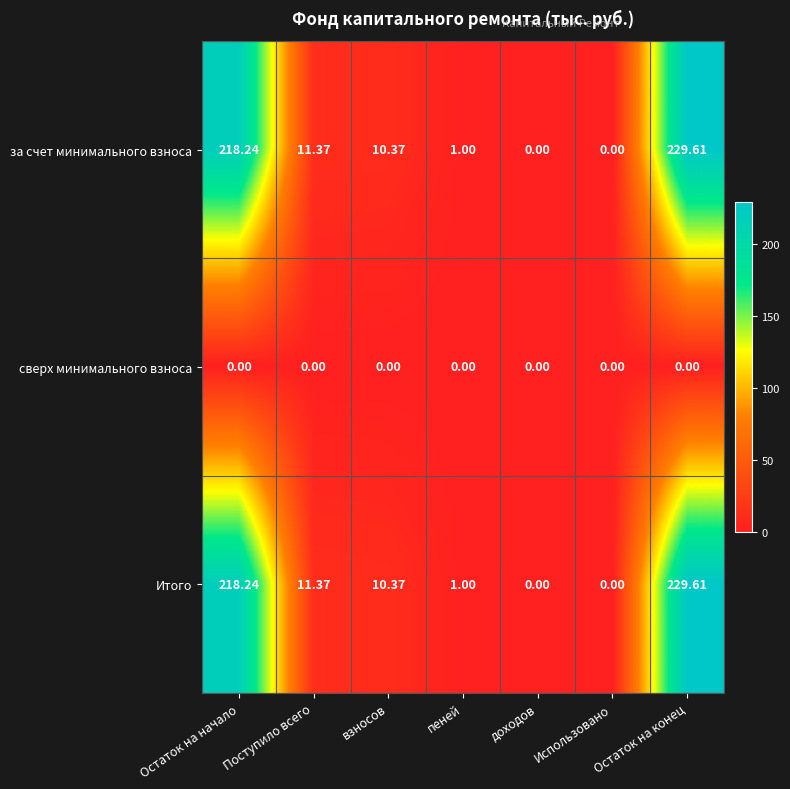

What is the total value across all series at Остаток на начало?

436.5